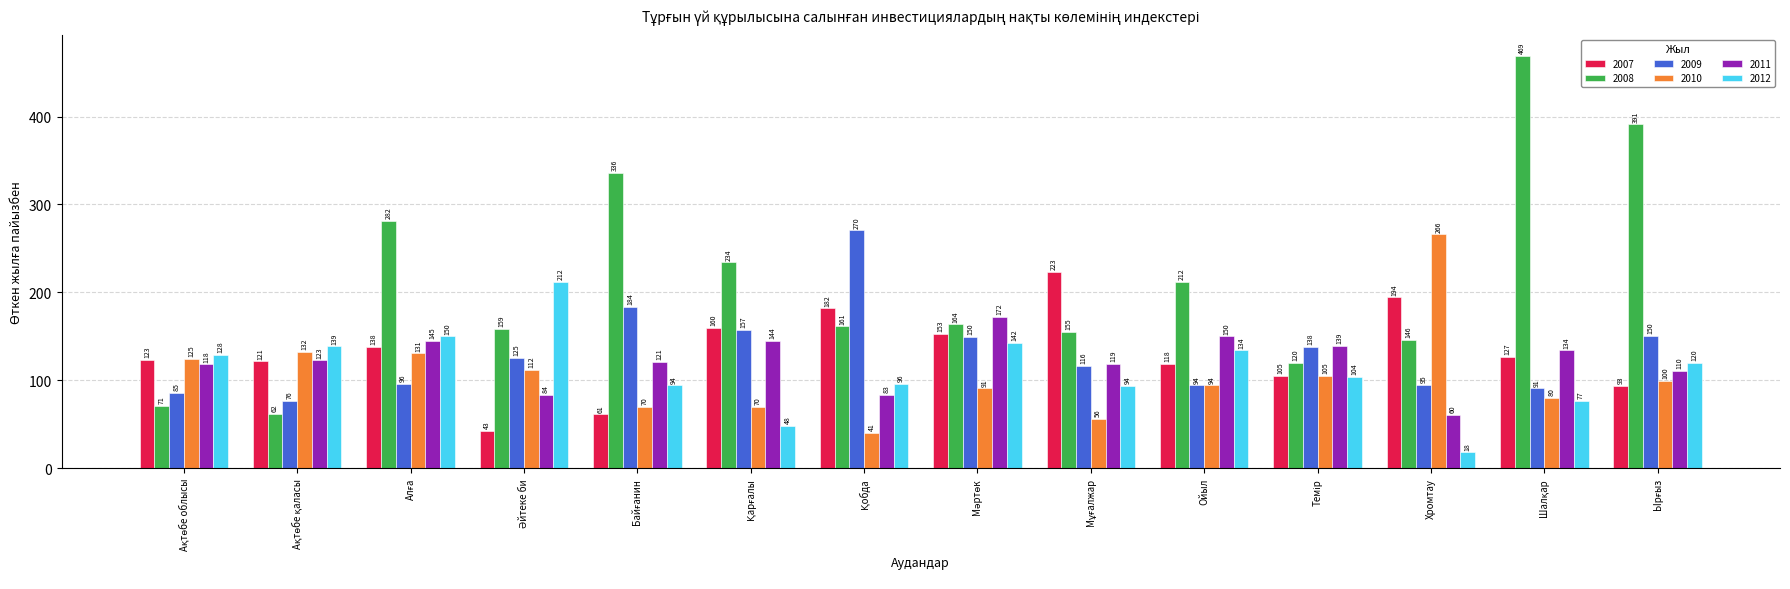

Which series has the largest range (max minus min)?

2008